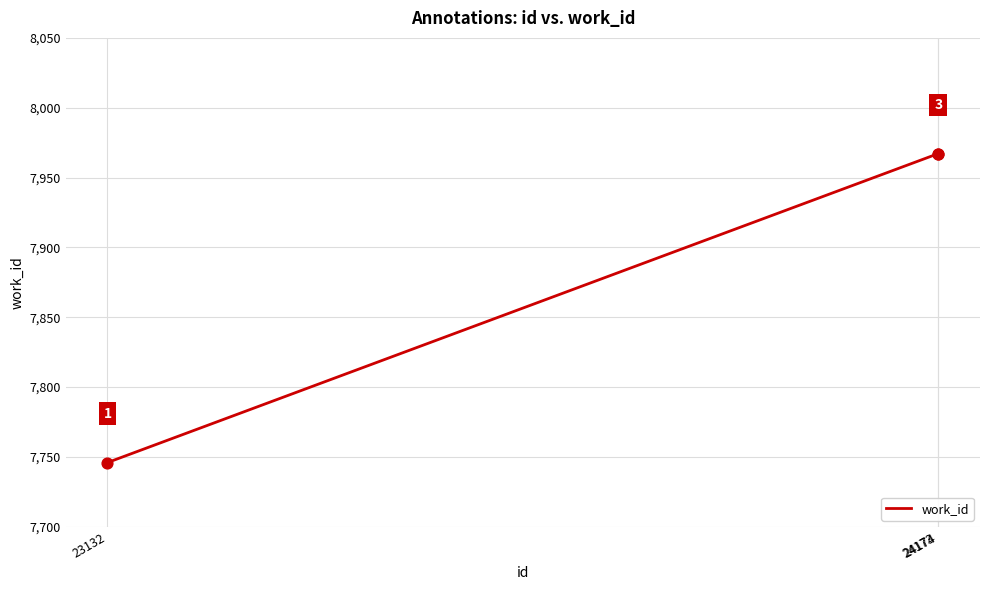

What is the change in value from 23132 to 24173?

+221